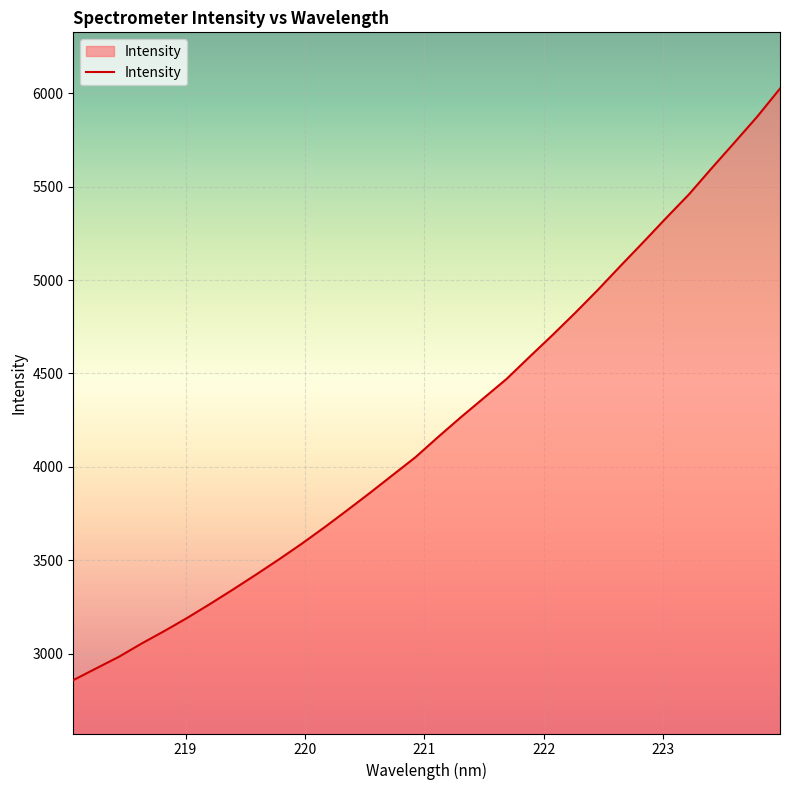

What is the average value?

4224.8